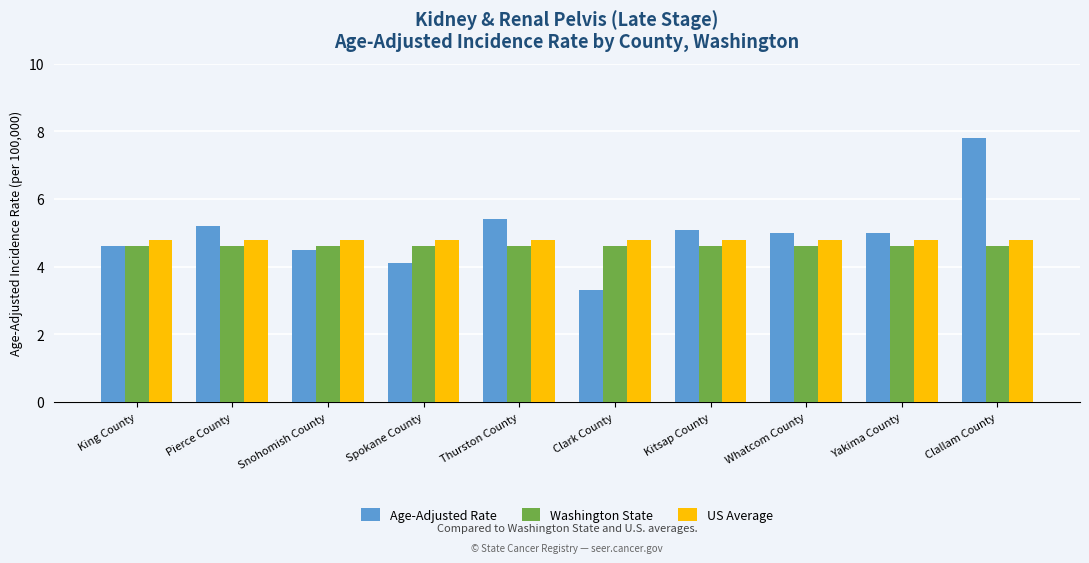

Rank the series at Snohomish County from highest to lowest value.

US Average, Washington State, Age-Adjusted Rate